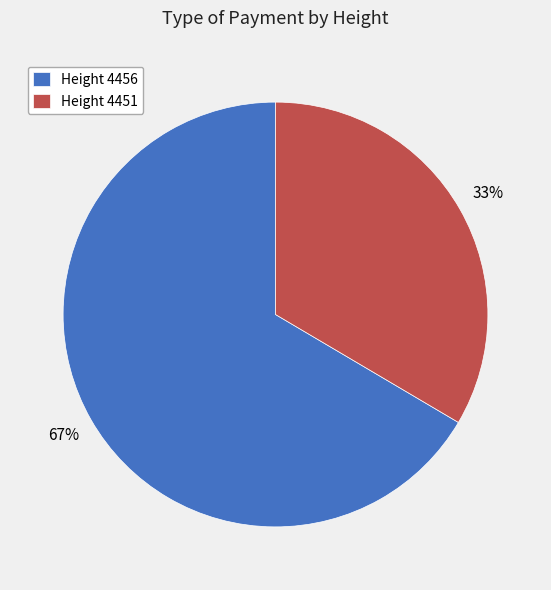

Is it true that Height 4456 is 78% of the pie?

False